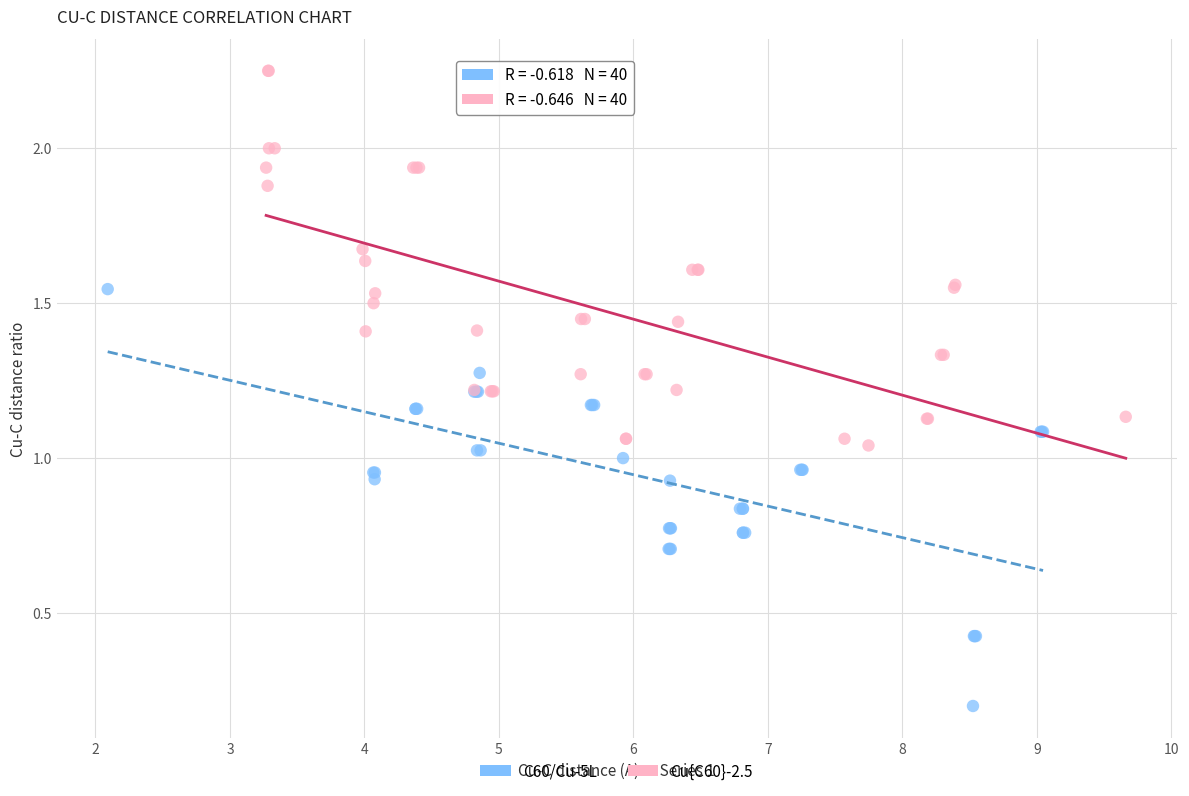

What are all the series names shown in the legend?

C60/Cu-5L, Cu{C60}-2.5